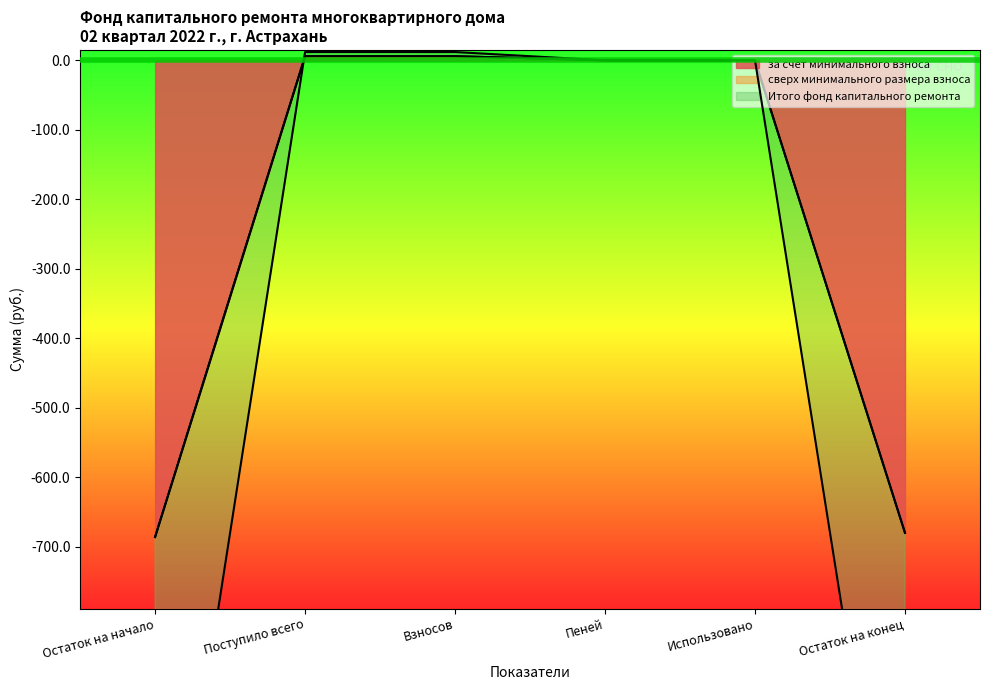

True or false: Итого фонд капитального ремонта and за счет минимального взноса intersect in this chart.

False